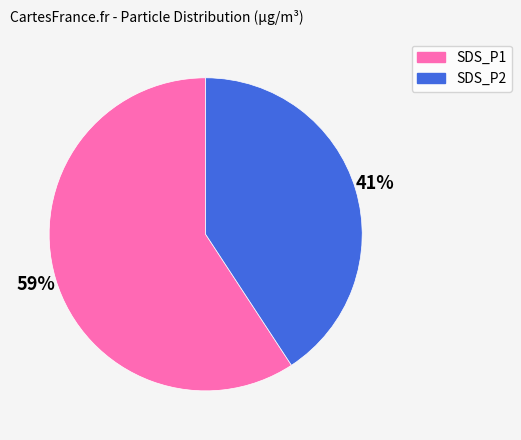

To the nearest percent, what is the average slice percentage?

50%